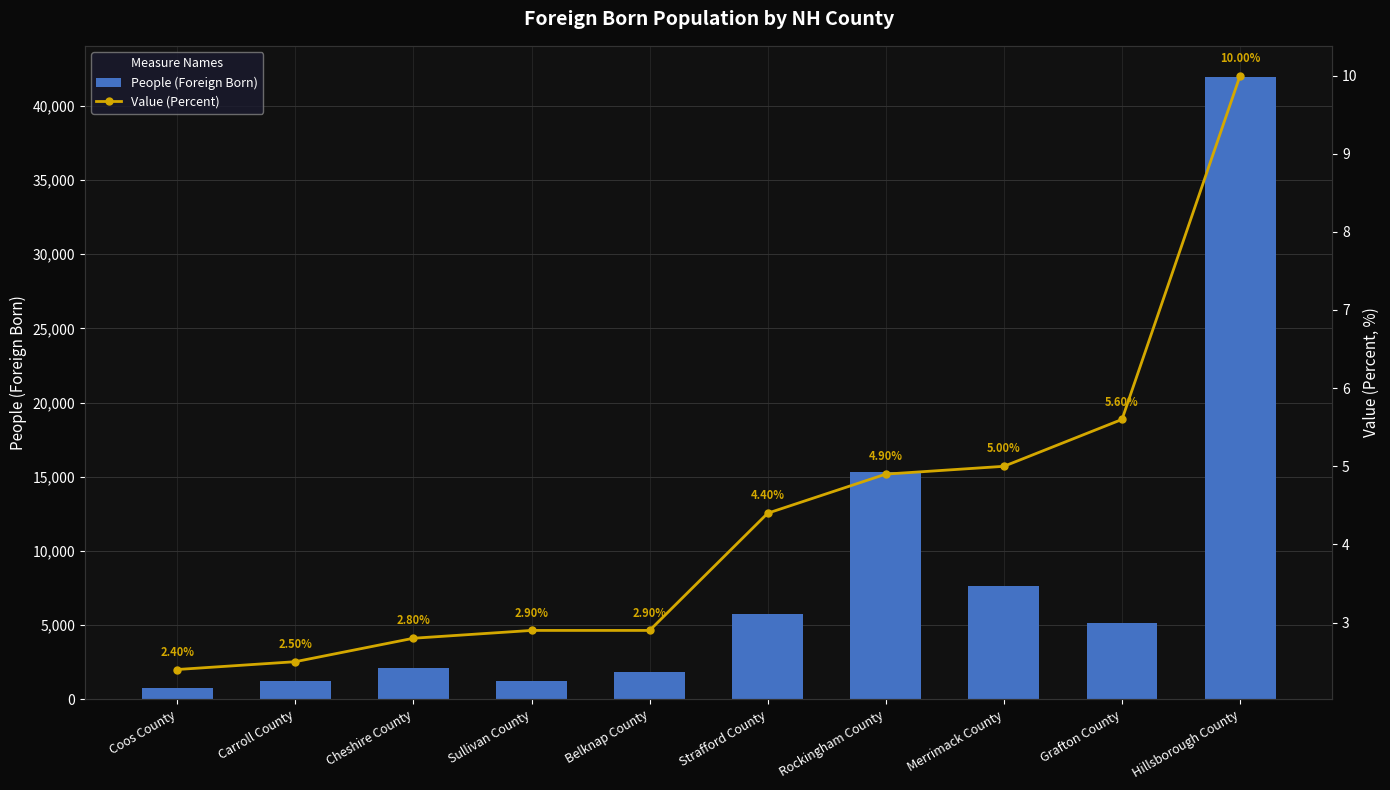

The Value (Percent) series shows 6.9 at Rockingham County. True or false?

False